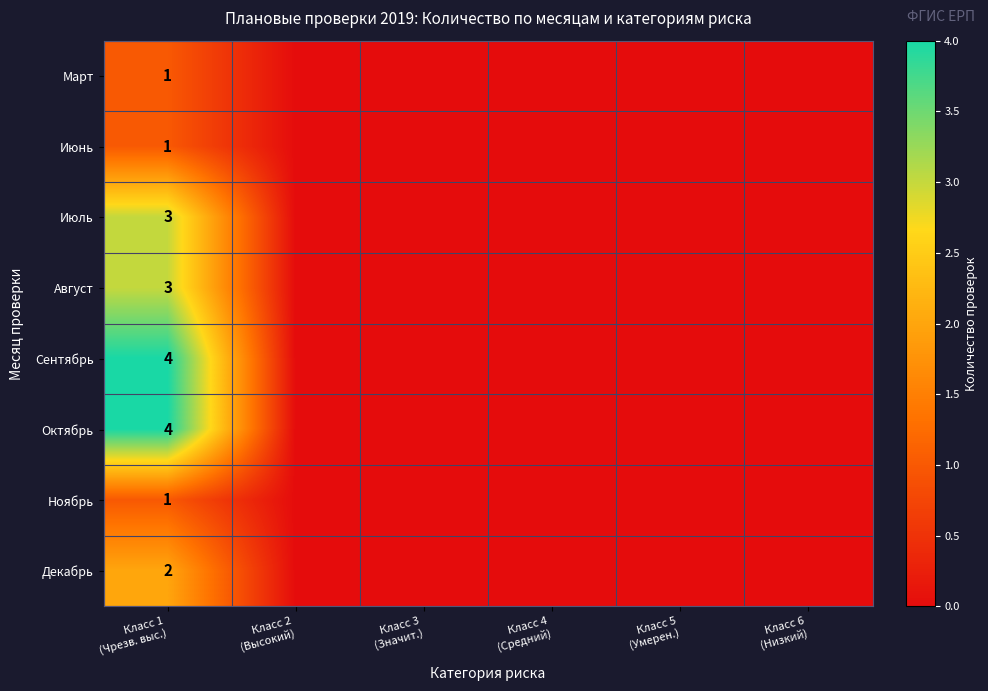

Is the value of Июль at Класс 3 (Значит.) greater than the value of Сентябрь at Класс 2 (Высокий)?

No